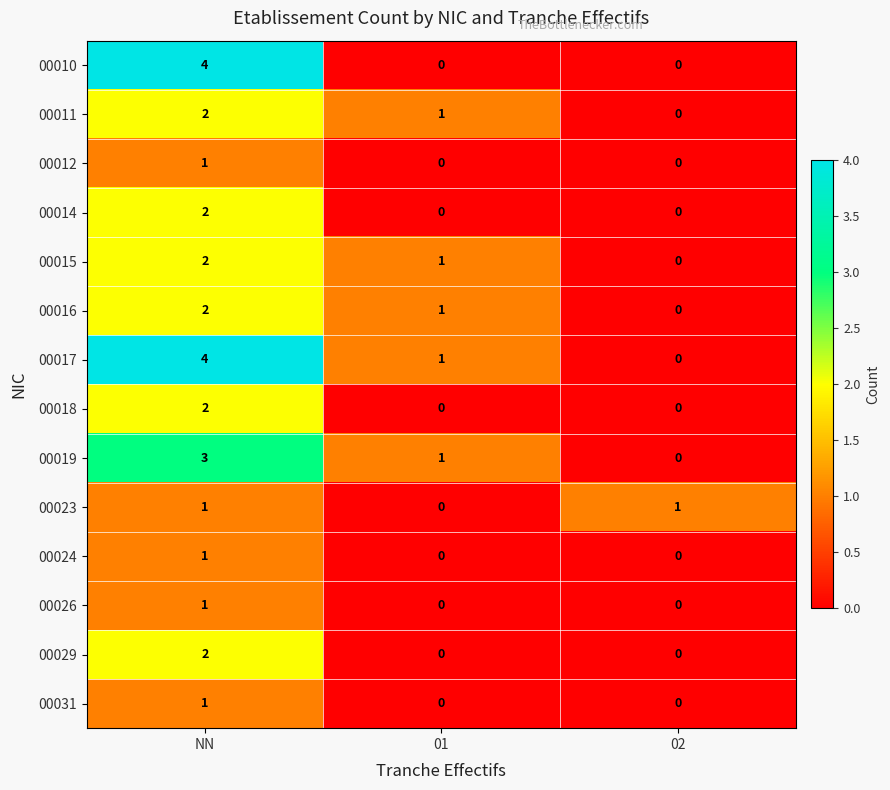

Is it true that 00026 equals 0 at 01?

True